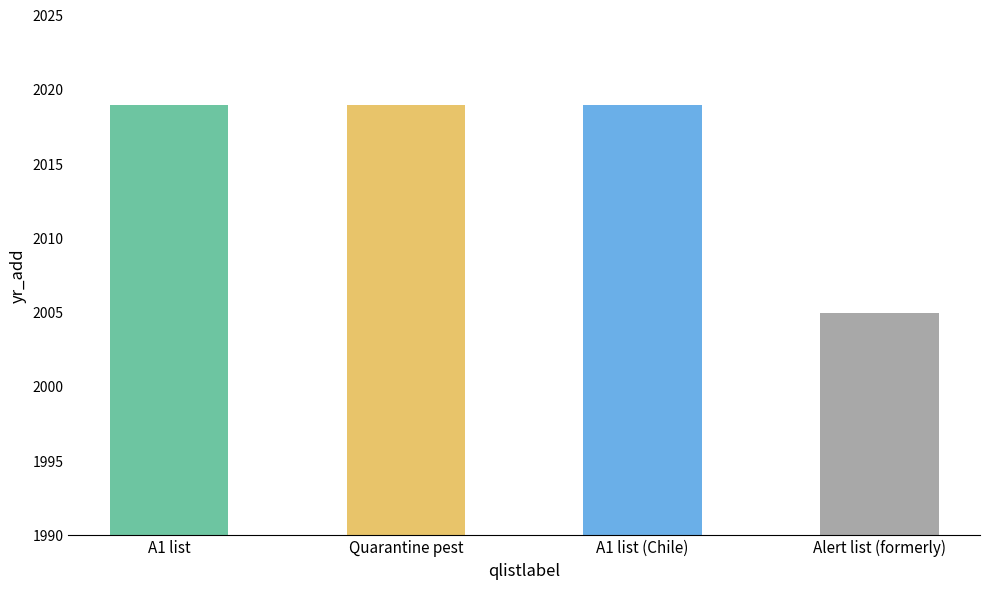

What is the approximate value at Alert list (formerly), to the nearest 10?

2000